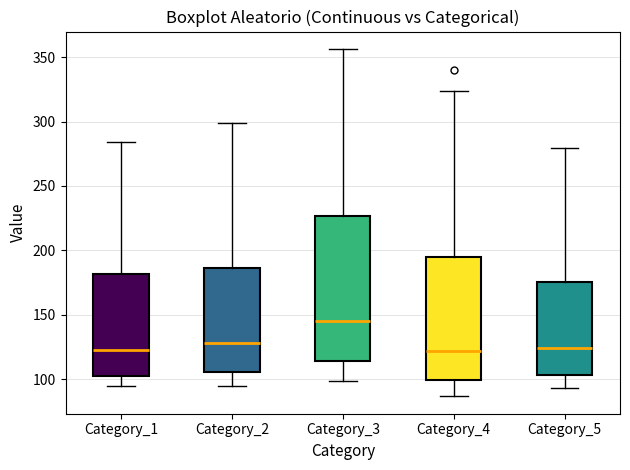

Reading left to right, transcribe this box plot: for each box, give where its median line is, the range the box spans, and where its two whiskers end, as read against the y-axis. The values are not printed on the chart, so give them approximately, as read against the axis.

Category_1: median 125, box 105 to 180, whiskers 95 to 285
Category_2: median 130, box 105 to 185, whiskers 95 to 300
Category_3: median 145, box 115 to 225, whiskers 100 to 355
Category_4: median 120, box 100 to 195, whiskers 85 to 325
Category_5: median 125, box 105 to 175, whiskers 95 to 280